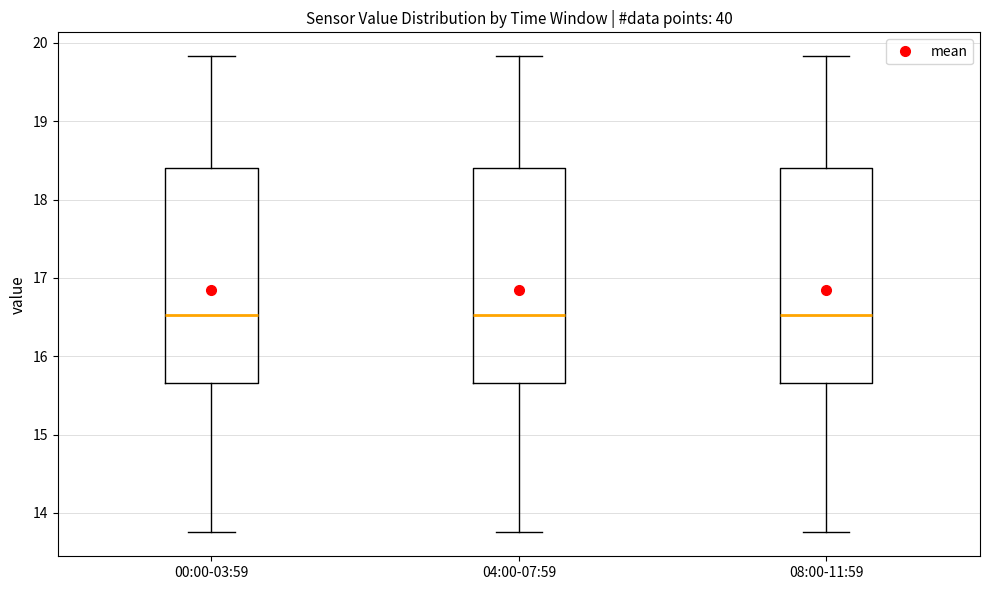

Reading left to right, transcribe this box plot: for each box, give where its median line is, the range the box spans, and where its two whiskers end, as read against the y-axis. The values are not printed on the chart, so give them approximately, as read against the axis.

00:00-03:59: median 16.5, box 15.7 to 18.4, whiskers 13.8 to 19.8
04:00-07:59: median 16.5, box 15.7 to 18.4, whiskers 13.8 to 19.8
08:00-11:59: median 16.5, box 15.7 to 18.4, whiskers 13.8 to 19.8